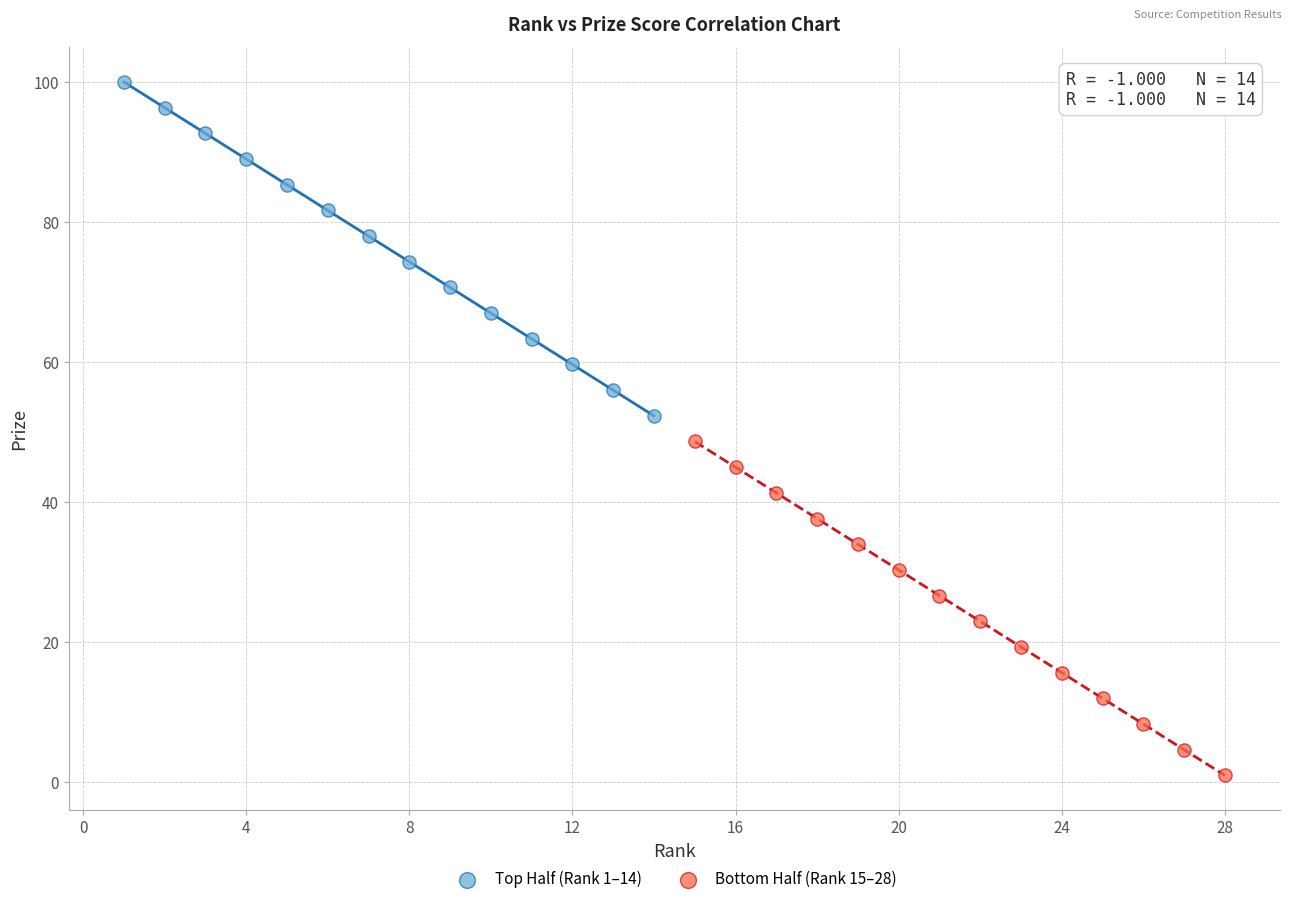

Which series contains the highest Y value?

Top Half (Rank 1–14)